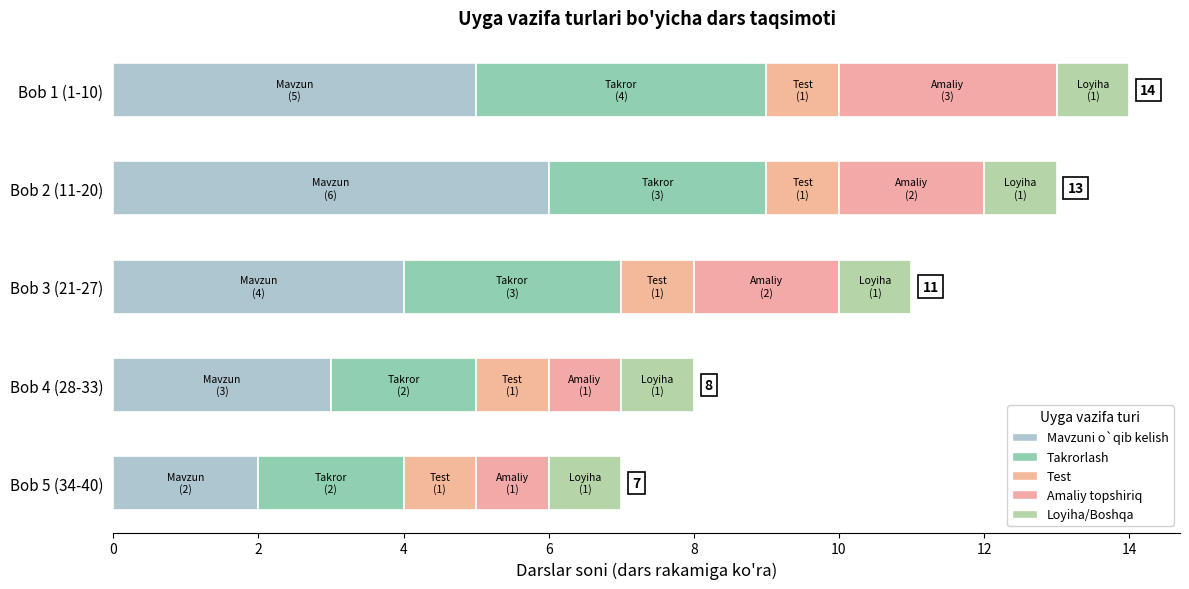

What is the value of the Mavzuni o`qib kelish bar at the 4th from the left?

3.0